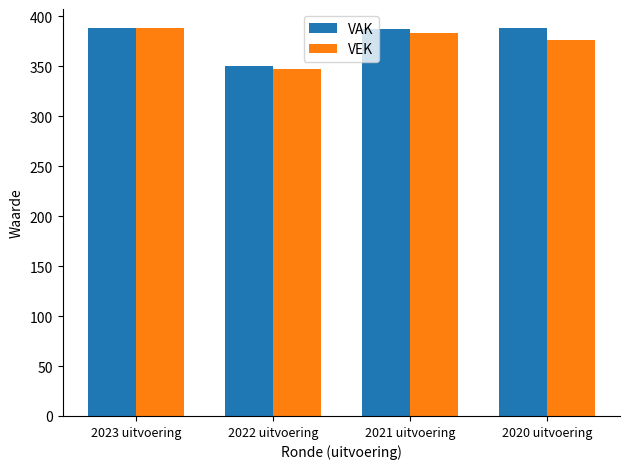

What is the spread (max minus min) of values at 2020 uitvoering?

12